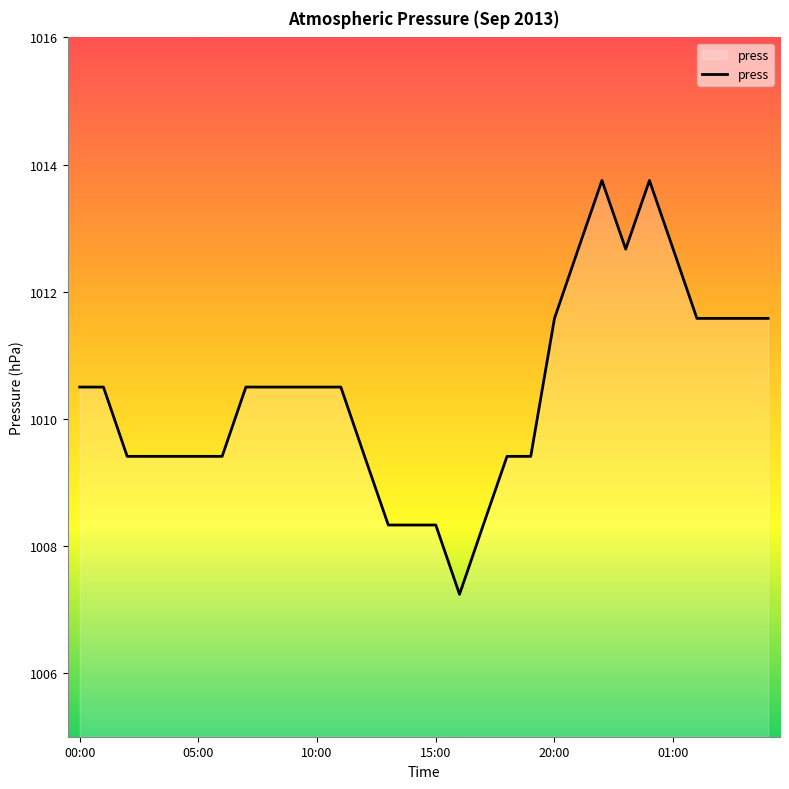

What is the maximum value shown in the chart?

1013.8